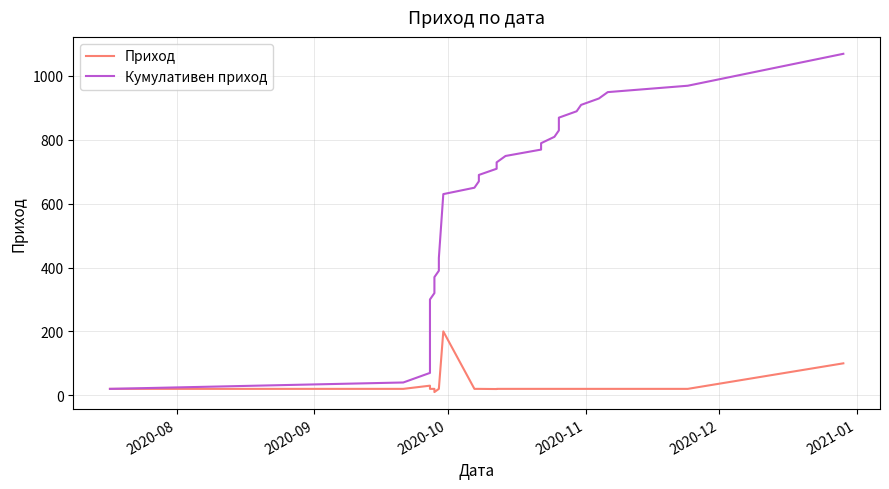

What is the minimum value shown in the chart?

10.0